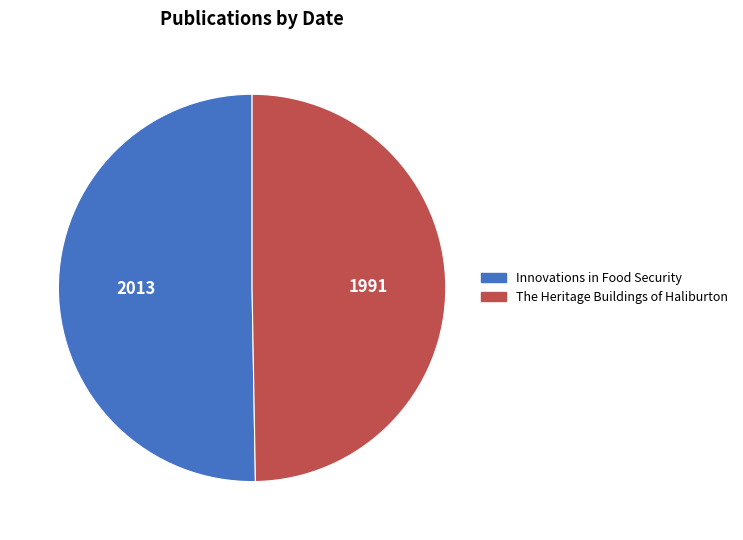

Rank the categories by value from highest to lowest.

Innovations in Food Security, The Heritage Buildings of Haliburton